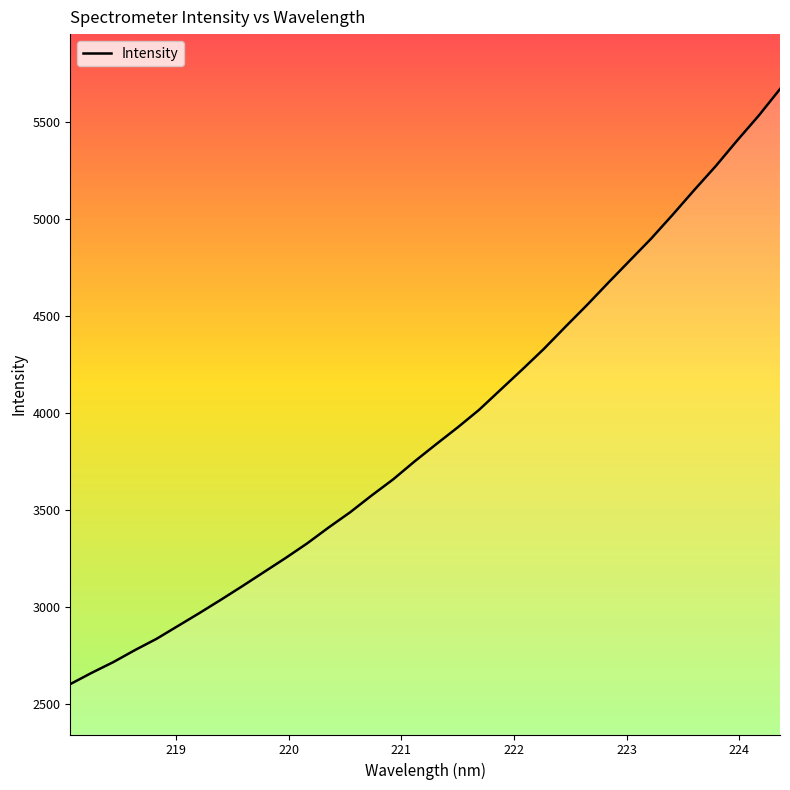

What is the difference between the maximum and minimum values?

3070.1